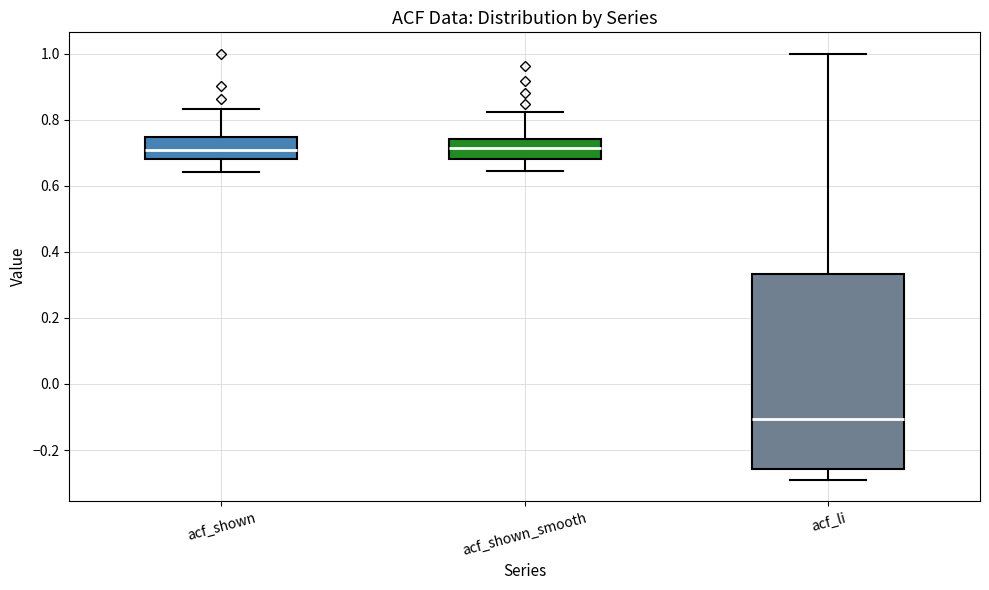

Where does the upper whisker of the box for acf_li end on the y-axis? The values are not printed on the chart, so give them approximately, as read against the axis.

1.00